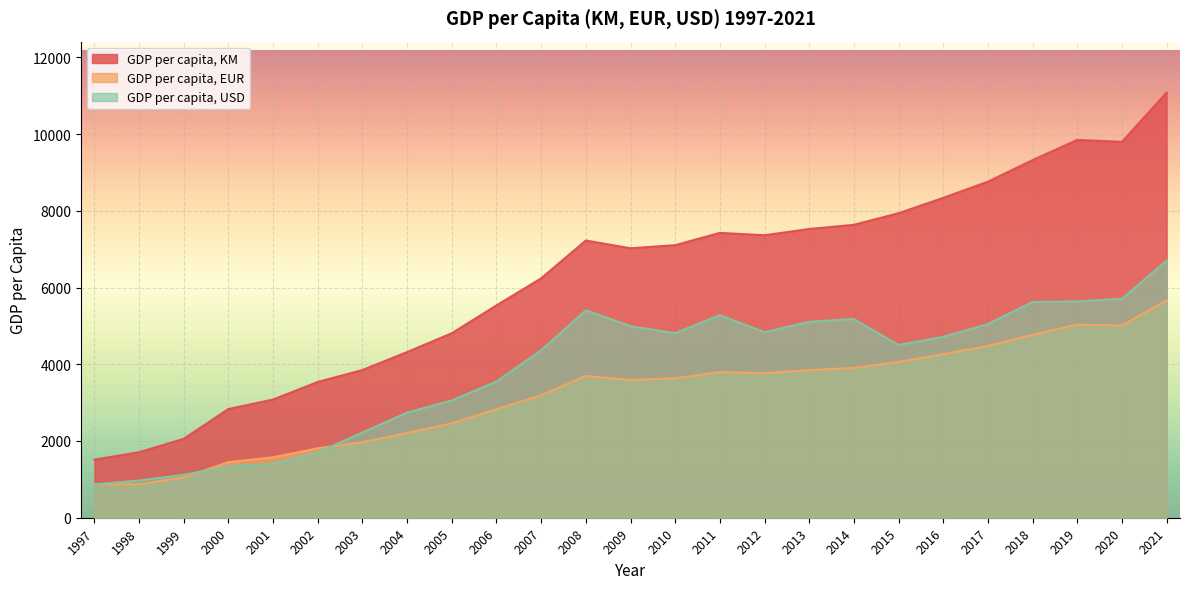

True or false: GDP per capita, KM has more than 0 points higher than both neighbors.

True